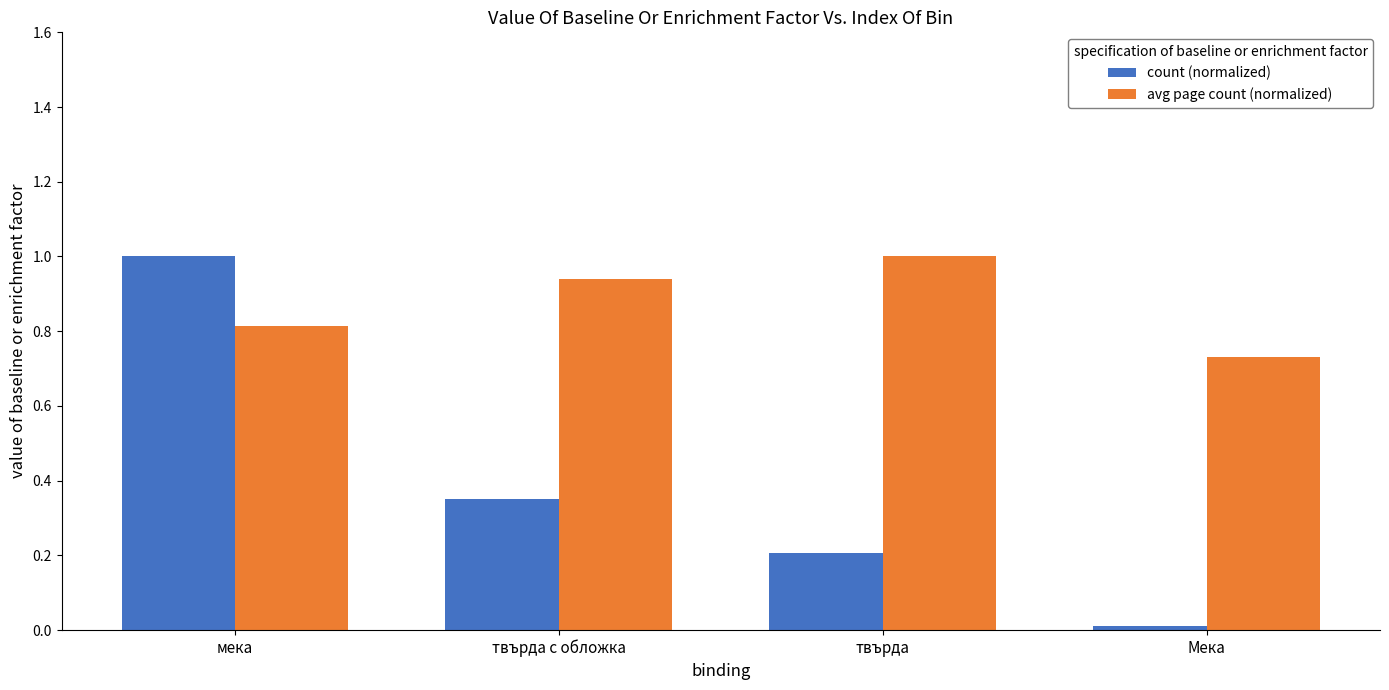

Are the bars horizontal?

No